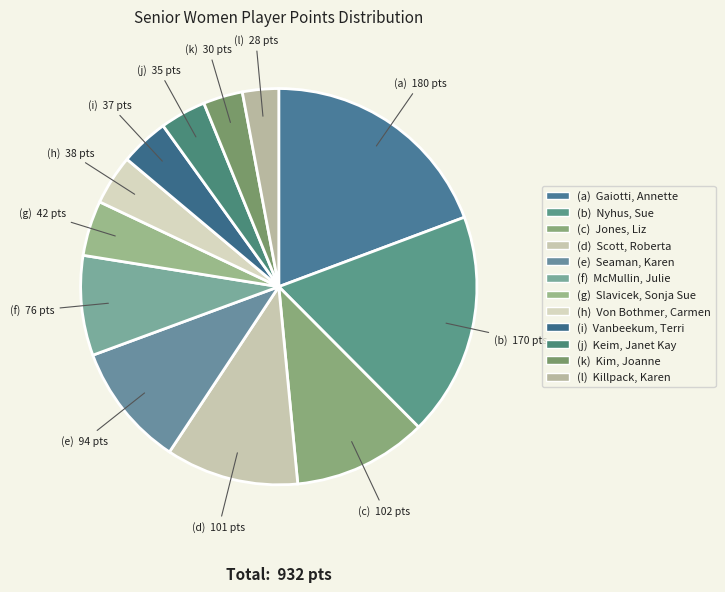

Rank the categories by value from highest to lowest.

Gaiotti, Annette, Nyhus, Sue, Jones, Liz, Scott, Roberta, Seaman, Karen, McMullin, Julie, Slavicek, Sonja Sue, Von Bothmer, Carmen, Vanbeekum, Terri, Keim, Janet Kay, Kim, Joanne, Killpack, Karen